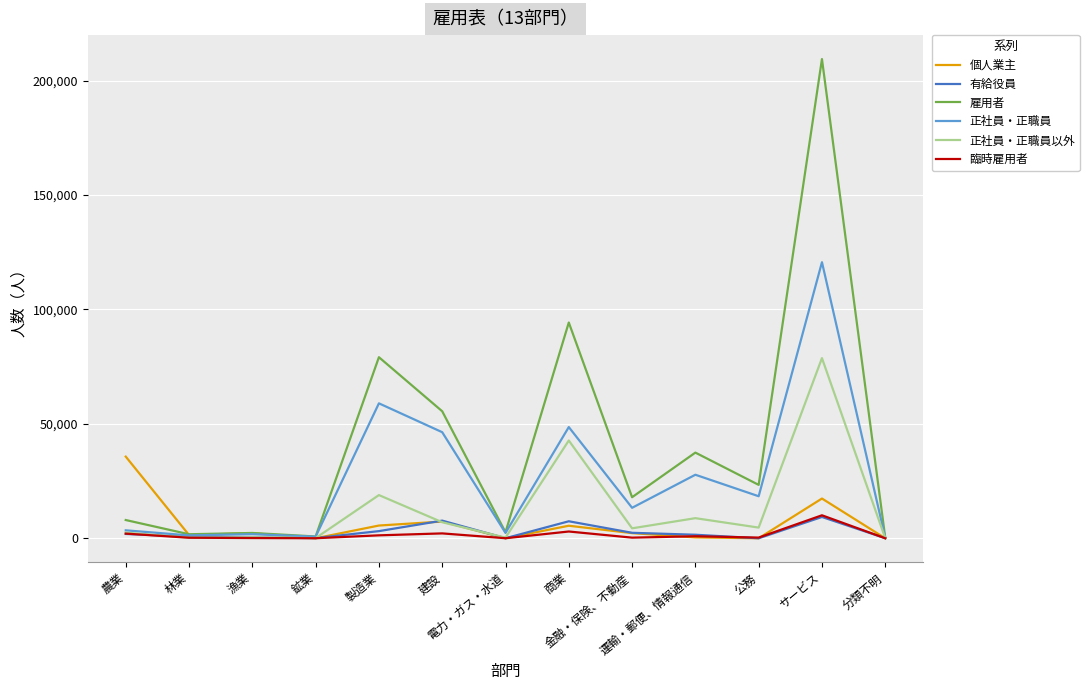

Which series has the largest range (max minus min)?

雇用者